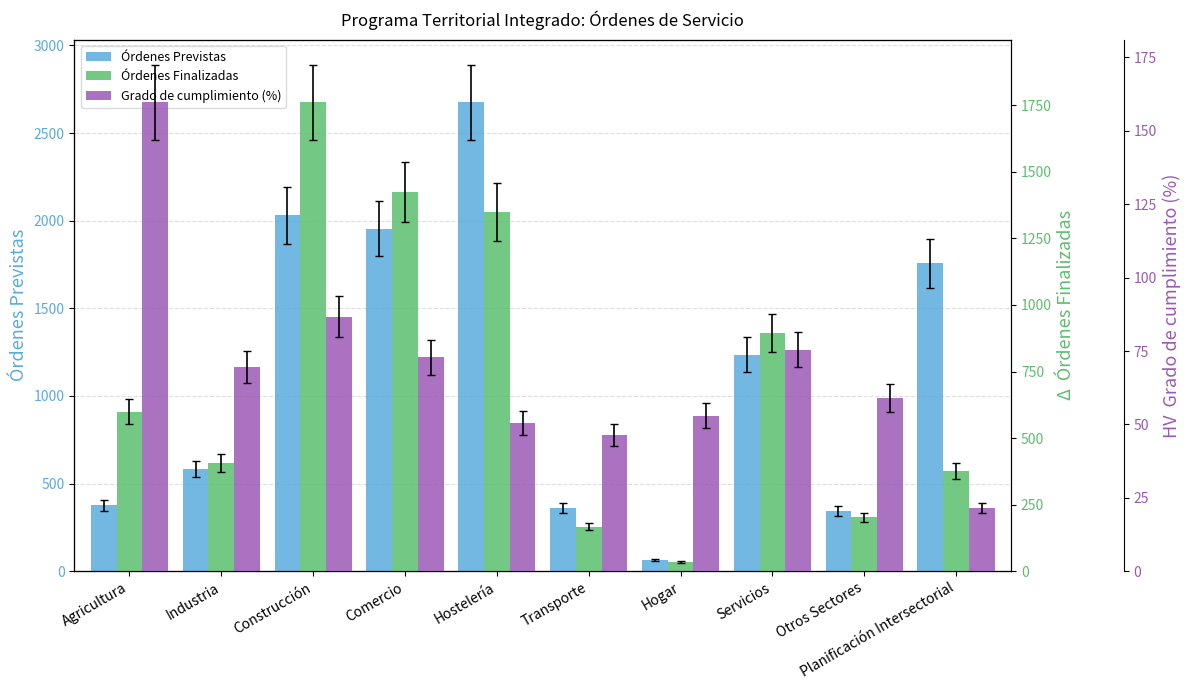

Which category has the highest value in the Órdenes Previstas series?

Hostelería